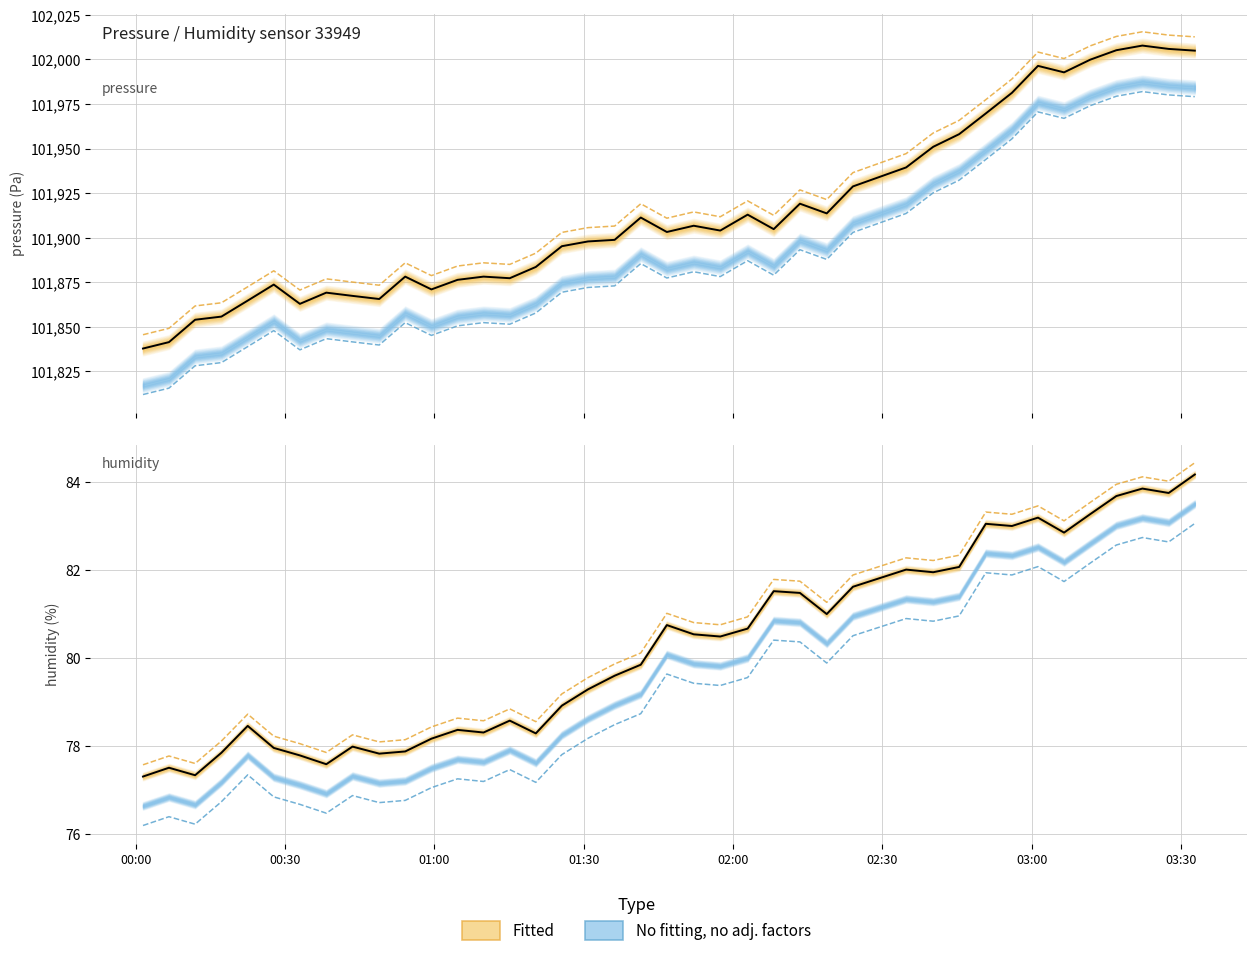

How many data points in pressure are less than 101904?

20